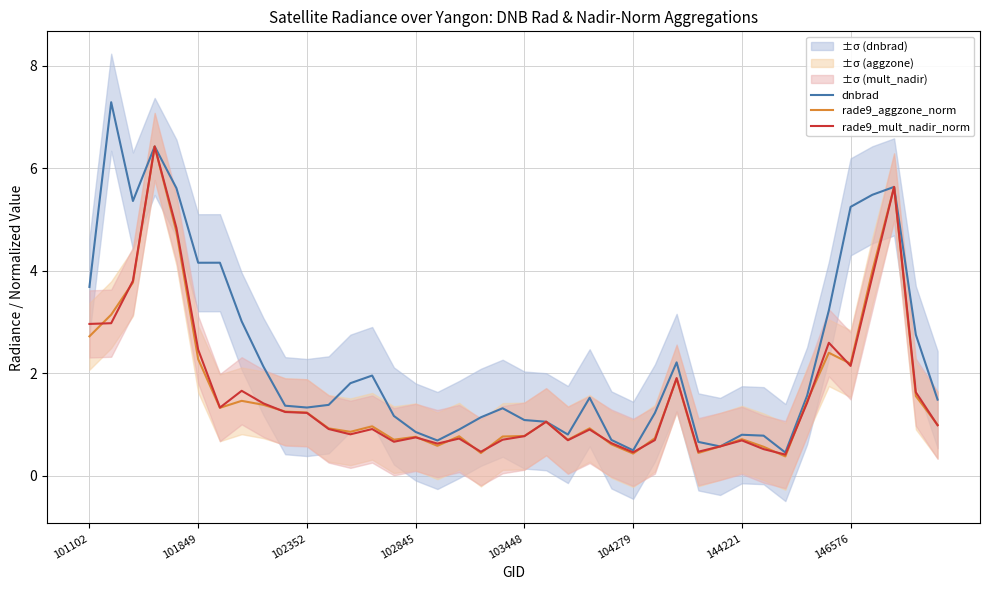

Is it true that rade9_aggzone_norm equals 2.2 at 146576?

True